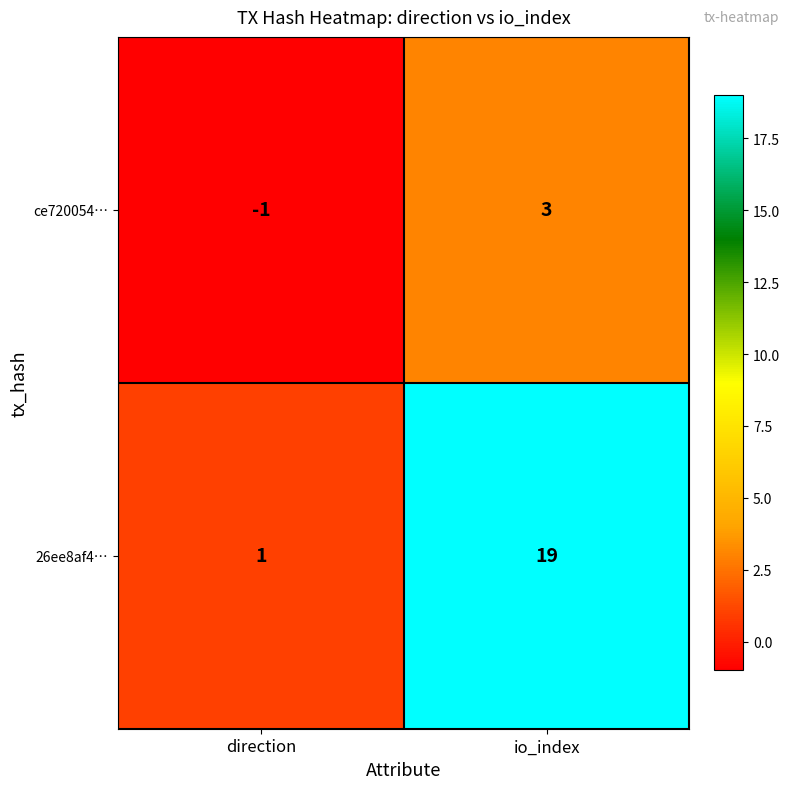

Rank the series by their maximum value, from lowest to highest.

ce720054…, 26ee8af4…